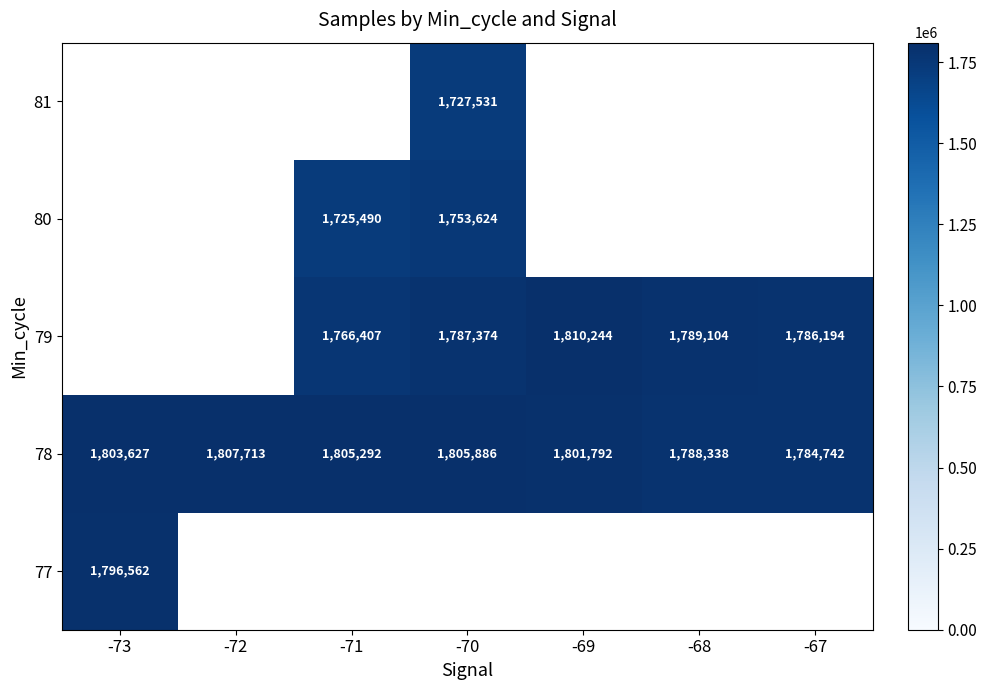

What is the highest value of the 78 series?

1807713